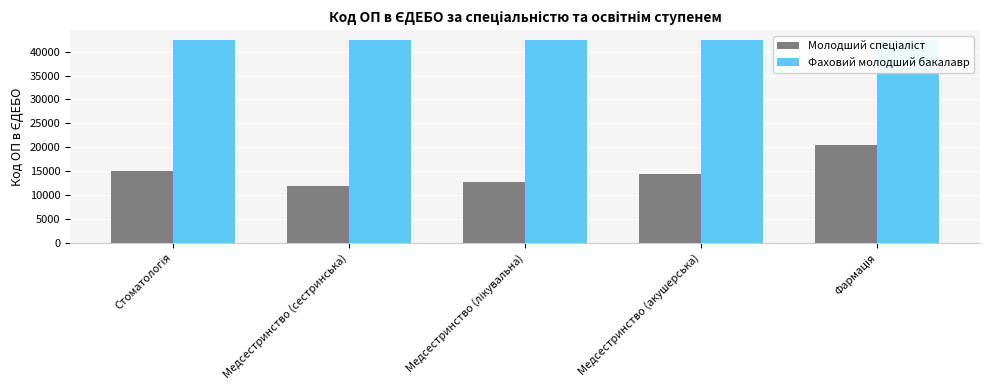

How many data points does each series have?

5